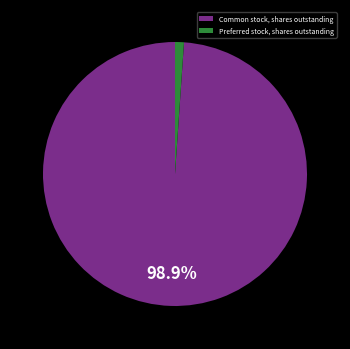

How many segments does this pie chart have?

2